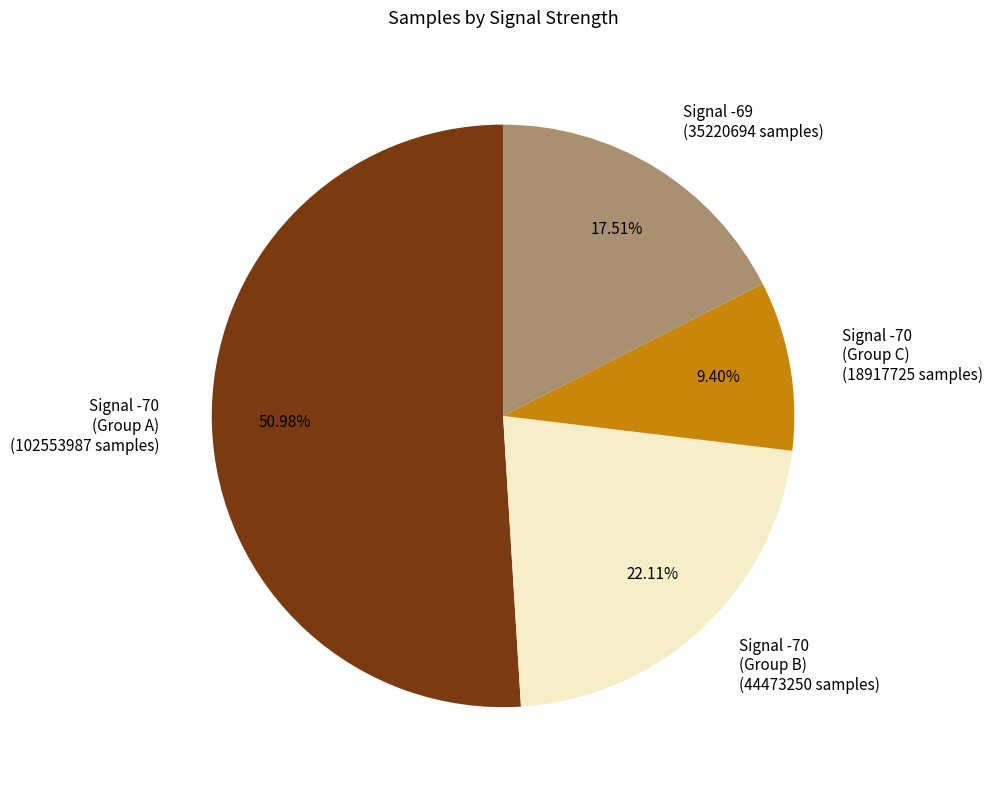

Rank the categories by value from lowest to highest.

Signal -70 (Group C) (18917725 samples), Signal -69 (35220694 samples), Signal -70 (Group B) (44473250 samples), Signal -70 (Group A) (102553987 samples)